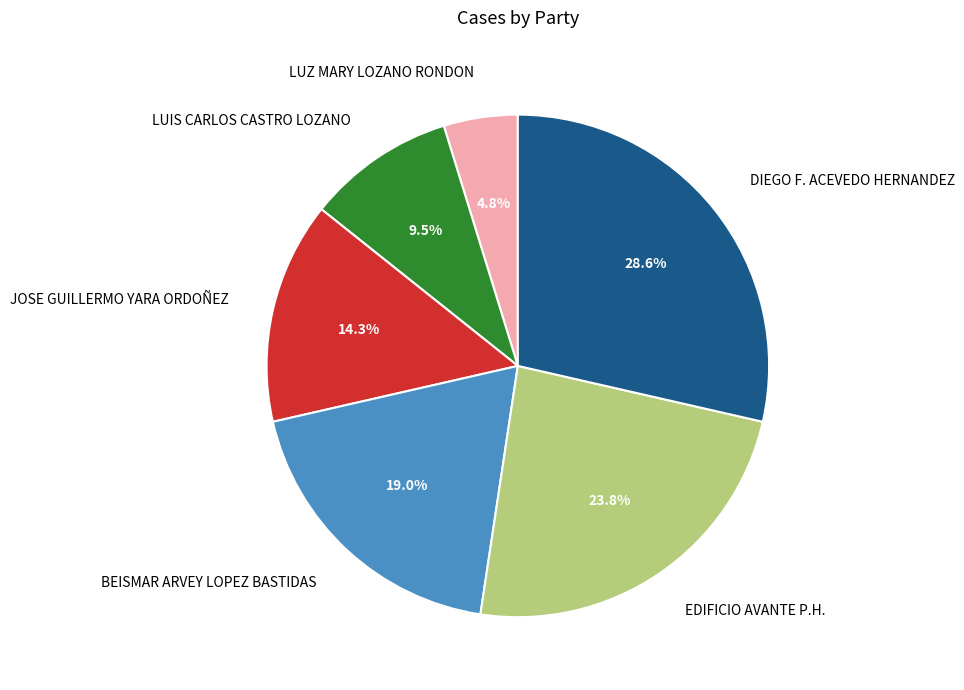

To the nearest percent, what is the difference between the EDIFICIO AVANTE P.H. and LUZ MARY LOZANO RONDON slice percentages?

19%